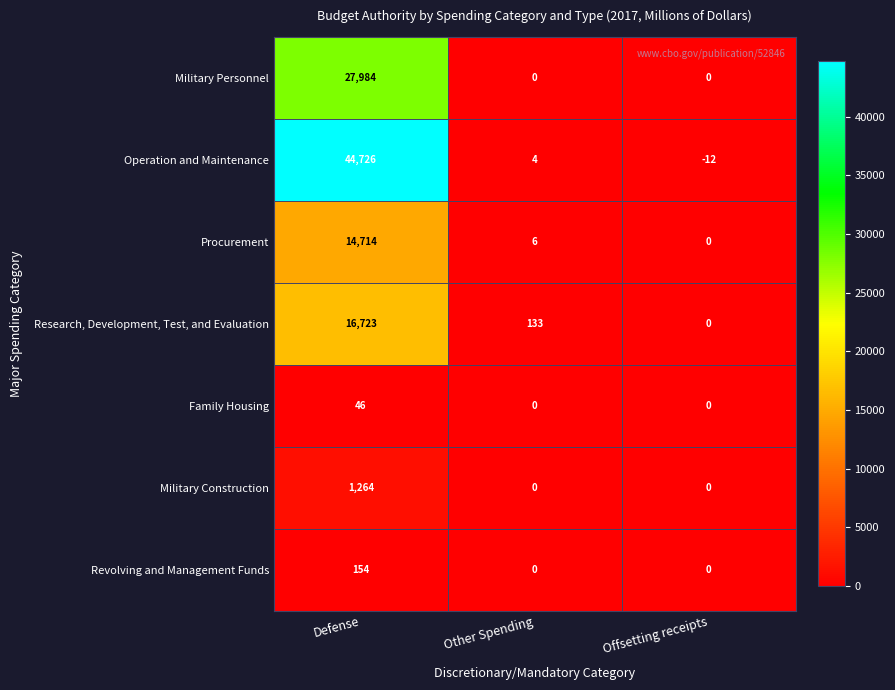

At which category is the sum across all series the highest?

Defense